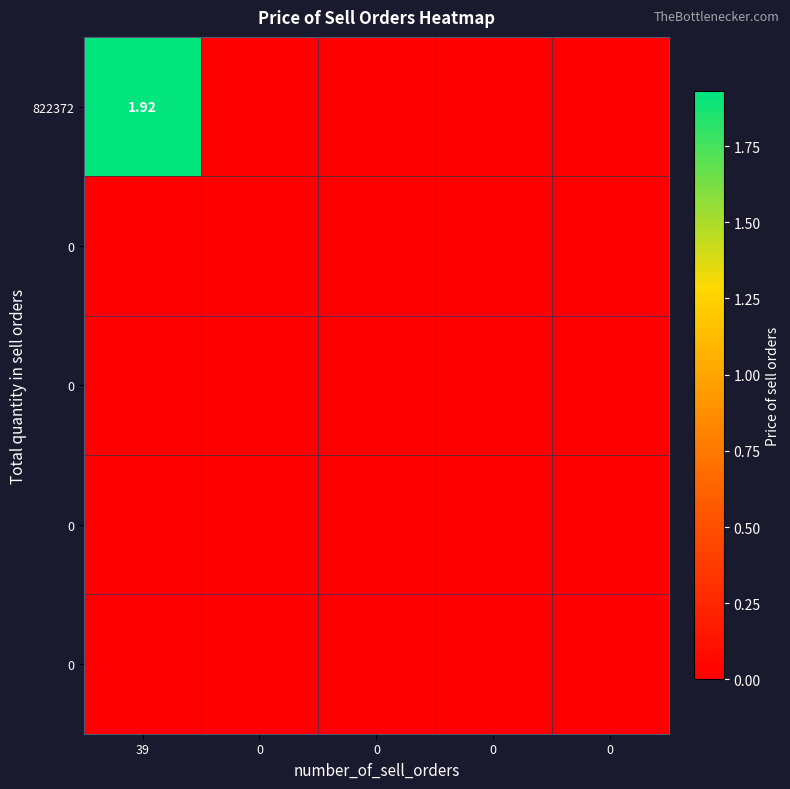

Between 39 and 0, which is larger?

39